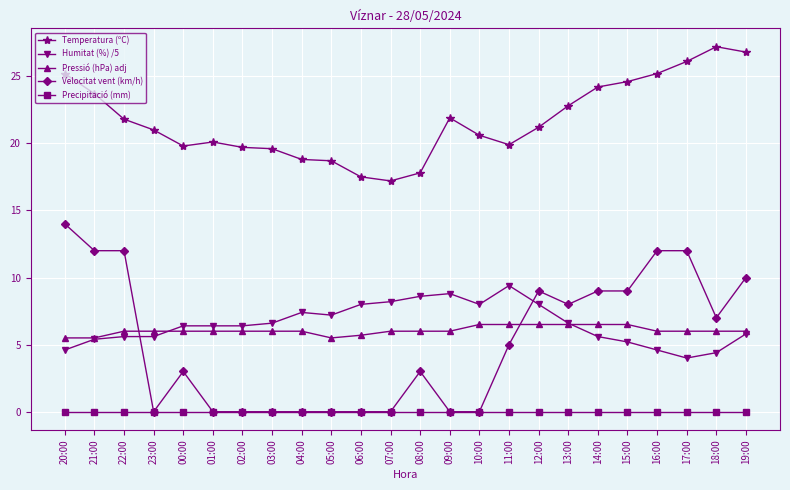

Is the value of Temperatura (ºC) at 04:00 greater than the value of Precipitació (mm) at 22:00?

Yes